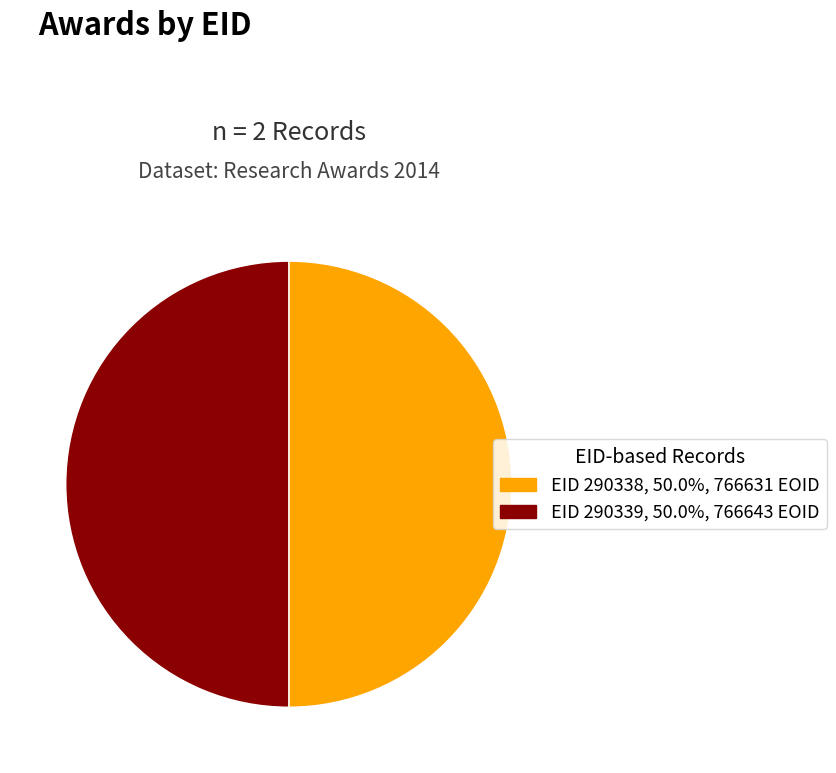

What is the ratio of the value at EID 290338, 50.0%, 766631 EOID to the value at EID 290339, 50.0%, 766643 EOID?

1.0